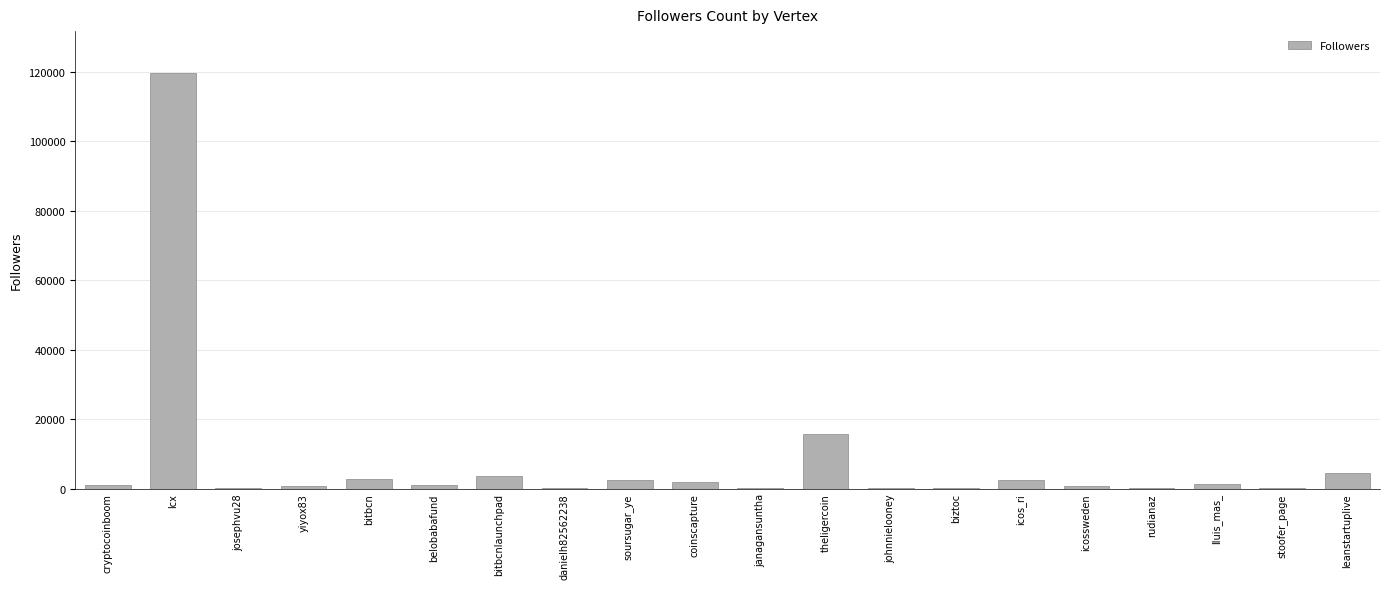

What is the difference between the values at cryptocoinboom and theligercoin?

14850